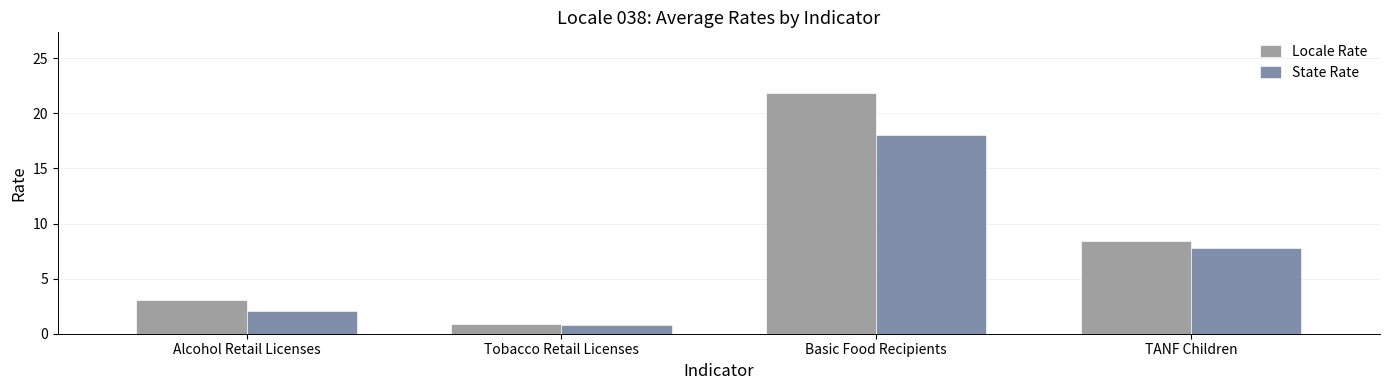

What is the sum of the Locale Rate values at TANF Children and Tobacco Retail Licenses?

9.3